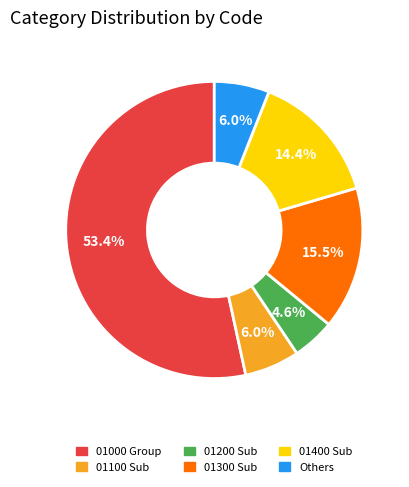

Is there any slice that represents more than half of the pie?

Yes